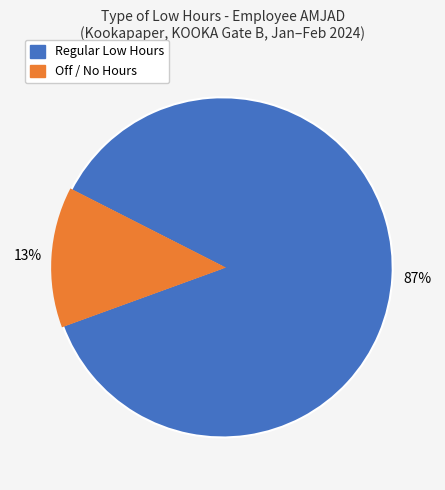

To the nearest percent, what is the average slice percentage?

50%